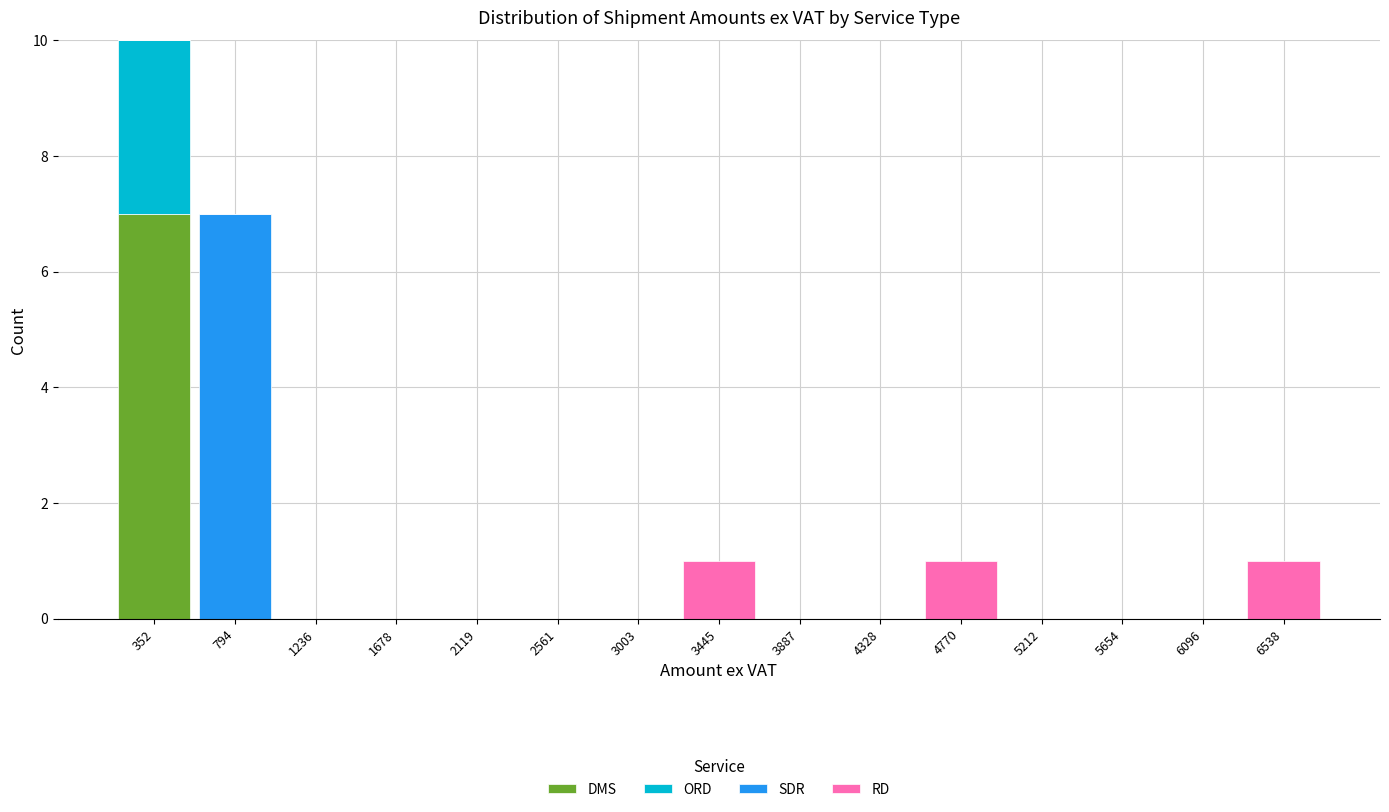

Reading left to right, transcribe this chart: for each stacked bar, give the range it covers on the x-axis and its total height. Neither the bar edges nor the heights are printed on the chart, so give them approximately, as read against the axes.

150 to 550: 10
550 to 1000: 7
1000 to 1450: 0
1450 to 1900: 0
1900 to 2350: 0
2350 to 2800: 0
2800 to 3200: 0
3200 to 3650: 1
3650 to 4100: 0
4100 to 4550: 0
4550 to 5000: 1
5000 to 5450: 0
5450 to 5900: 0
5900 to 6300: 0
6300 to 6750: 1